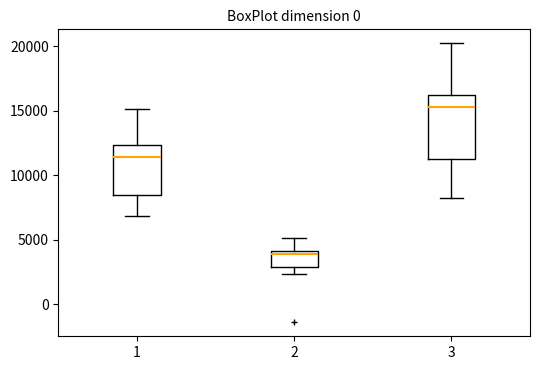

Reading left to right, transcribe this box plot: for each box, give where its median line is, the range the box spans, and where its two whiskers end, as read against the y-axis. The values are not printed on the chart, so give them approximately, as read against the axis.

1: median 11500, box 8500 to 12500, whiskers 7000 to 15000
2: median 4000 (just below the box's upper edge), box 3000 to 4000, whiskers 2500 to 5000
3: median 15500, box 11500 to 16000, whiskers 8500 to 20000